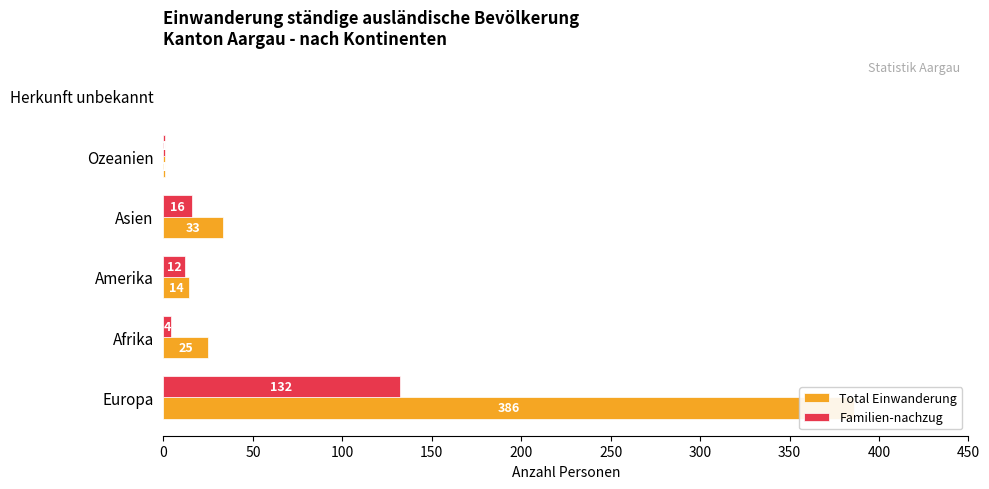

Between Europa and Herkunft unbekannt, which series saw the biggest shift?

Total Einwanderung